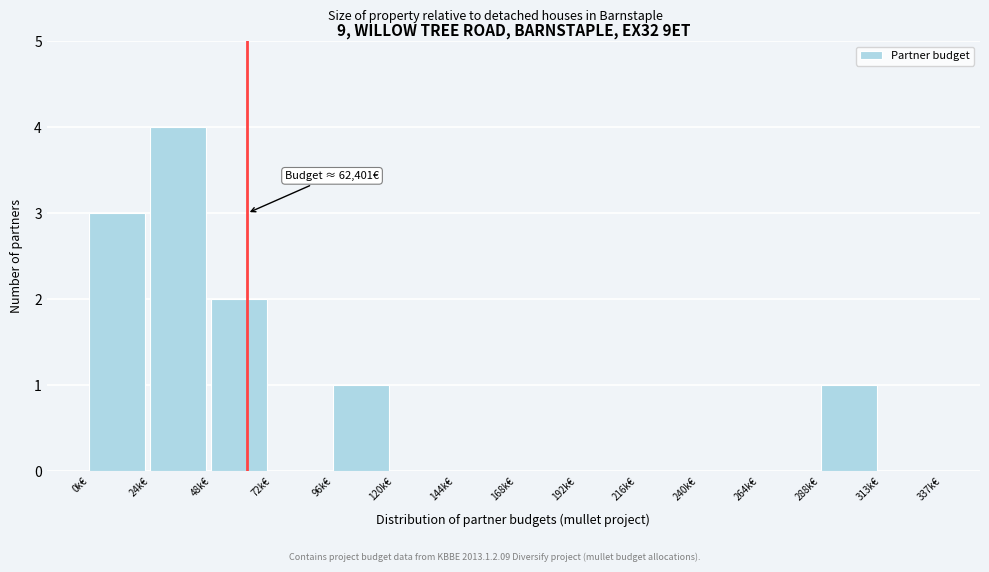

Reading left to right, transcribe all the data shown in this chart.

0k€=3	24k€=4	48k€=2	72k€=0	96k€=1	120k€=0	144k€=0	168k€=0	192k€=0	216k€=0	240k€=0	264k€=0	288k€=1	313k€=0